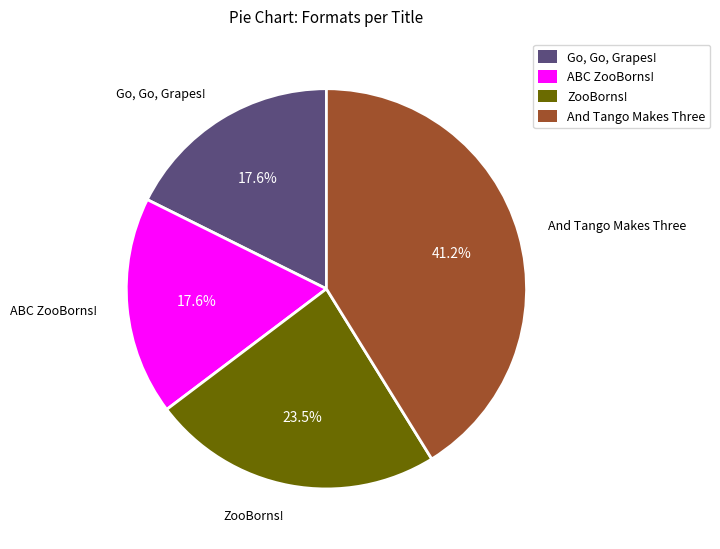

Combined, do ZooBorns! and Go, Go, Grapes! account for over 50%?

No